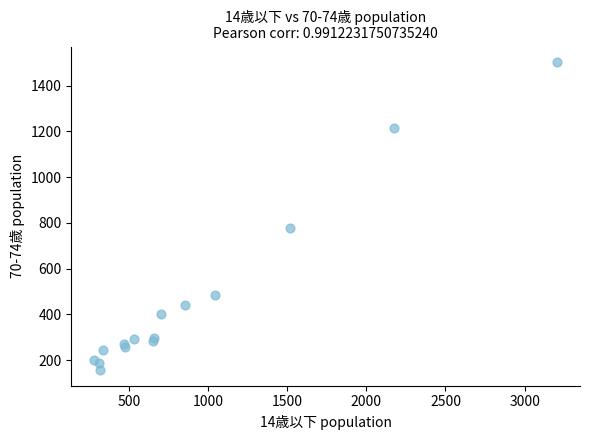

What Y value in the scatter plot is closest to 829?

779